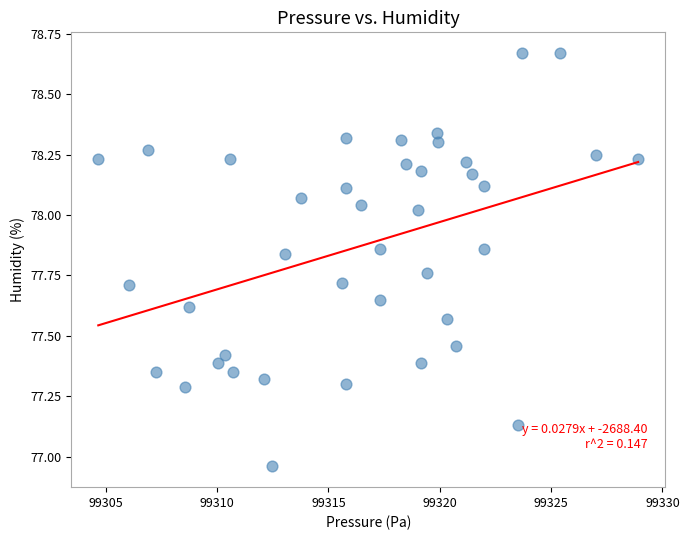

What is the range of X values (max minus min)?

24.2